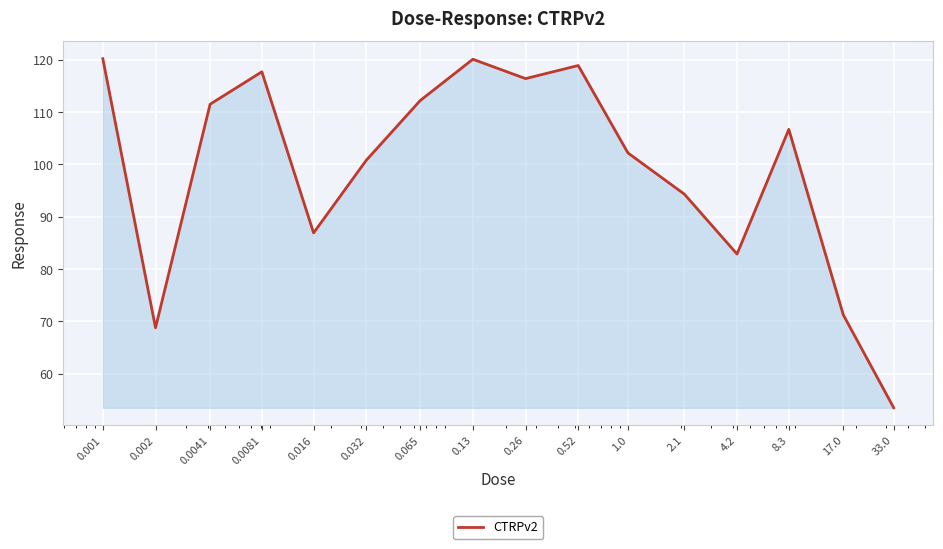

What is the greatest value displayed?

120.2